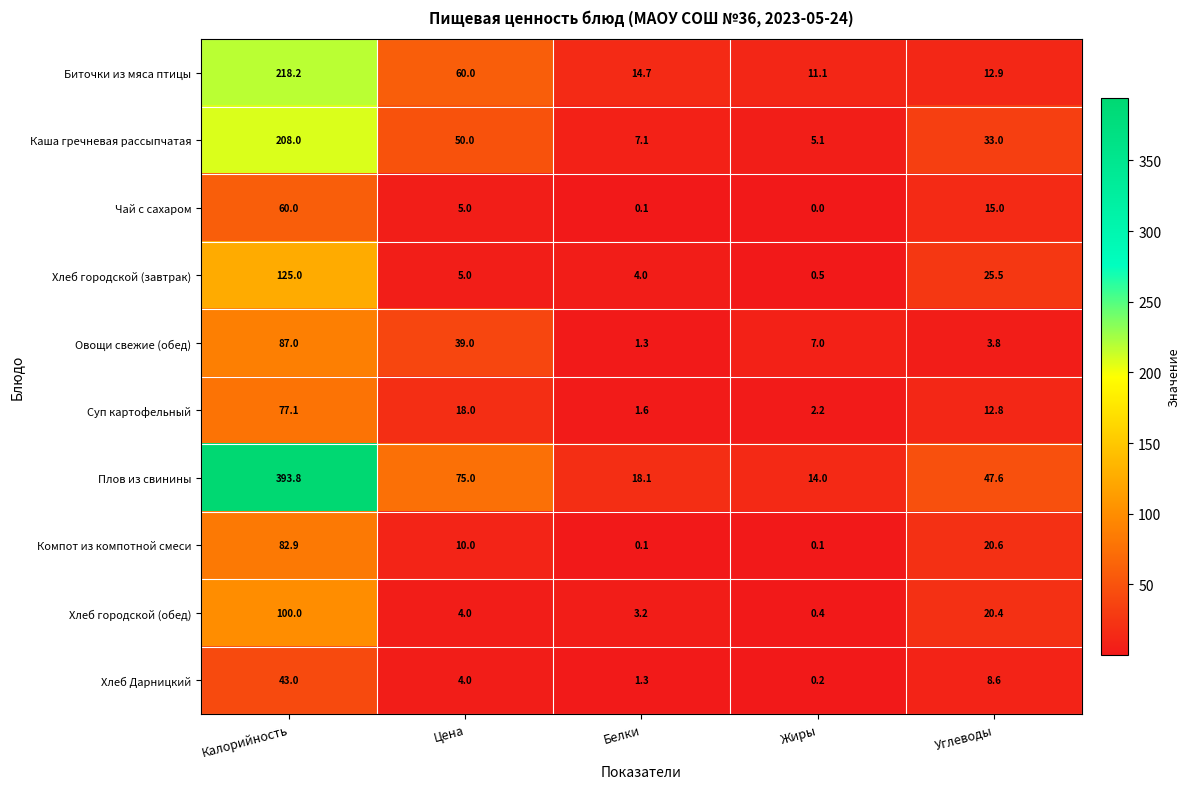

Which label corresponds to the largest value in the chart?

Калорийность